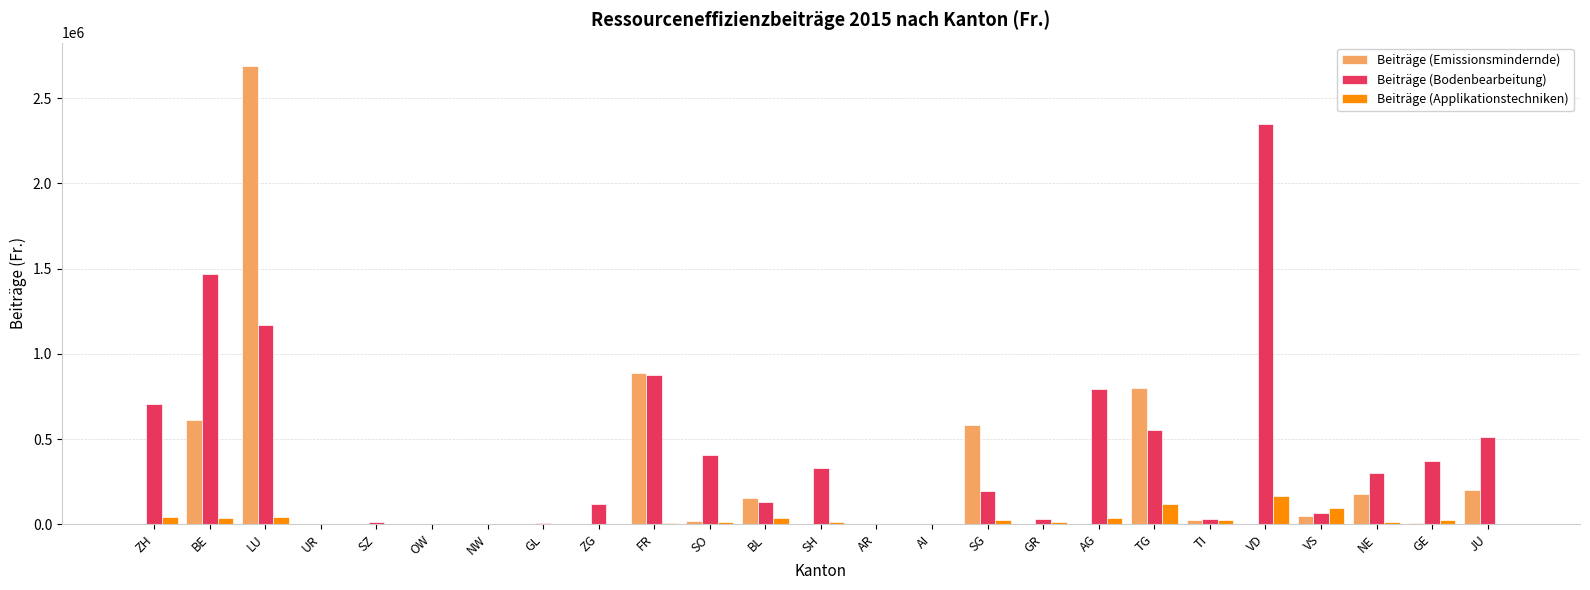

Which series has the largest total across all categories?

Beiträge (Bodenbearbeitung)